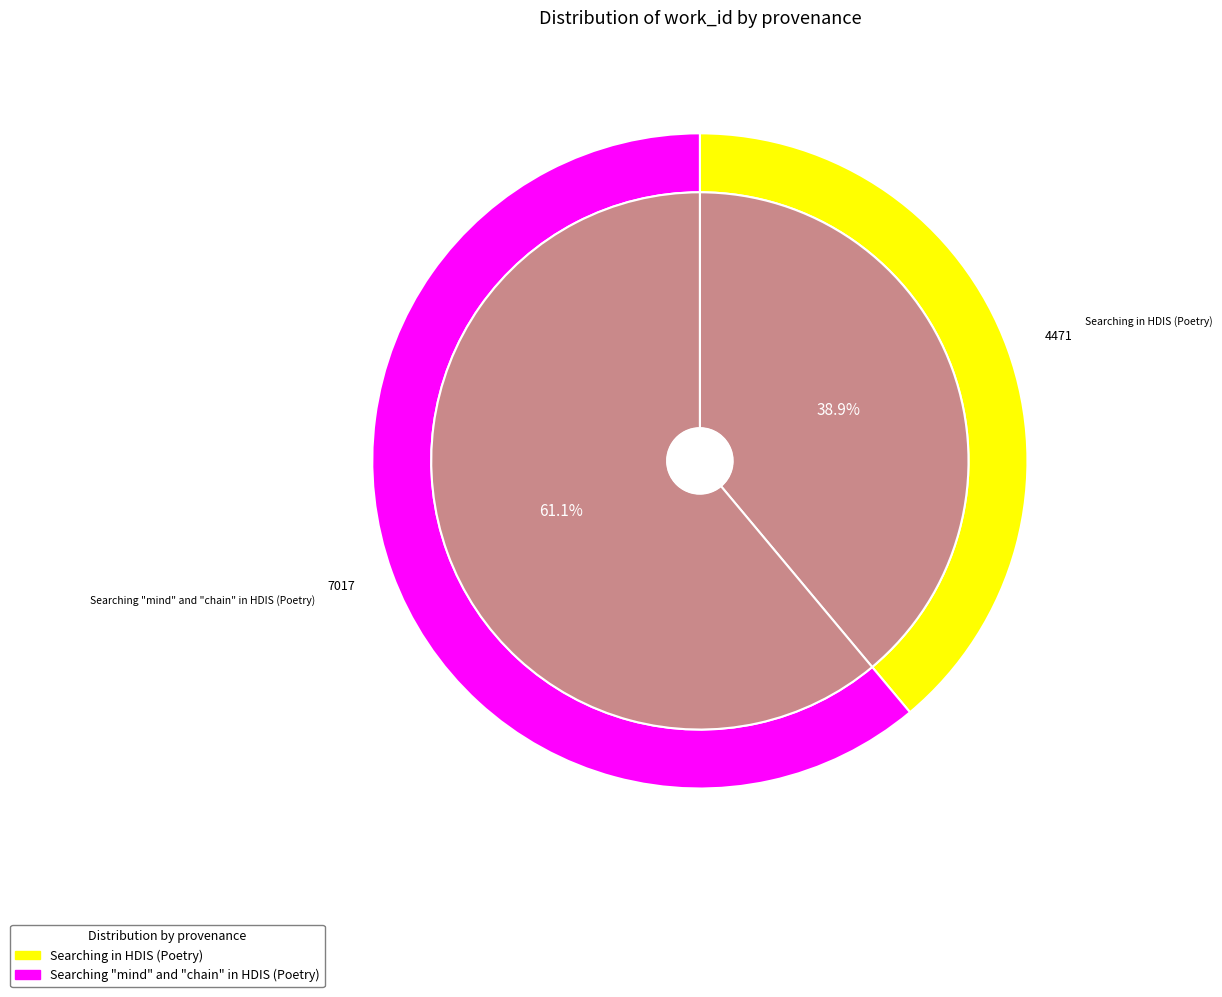

Which slice is the smallest?

Searching in HDIS (Poetry)